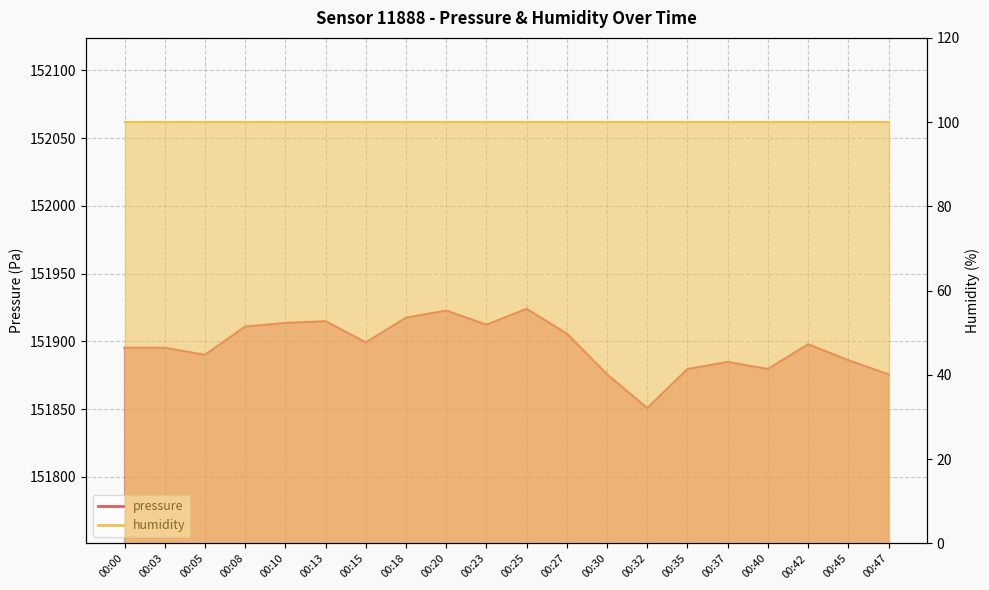

The chart shows a value of 65891.7 at 00:18. True or false?

False